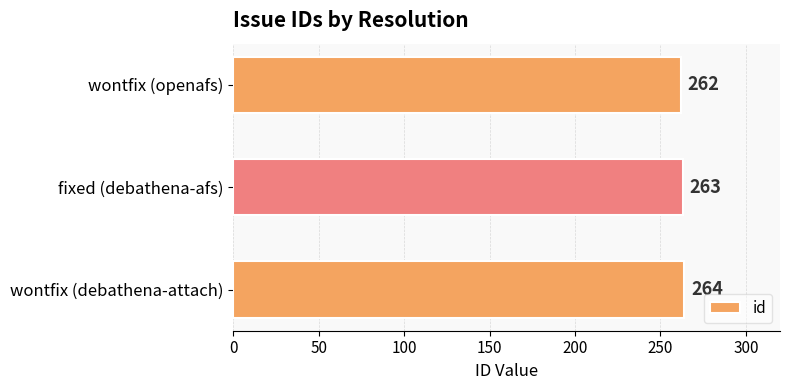

The chart shows a value of 417 at wontfix (openafs). True or false?

False